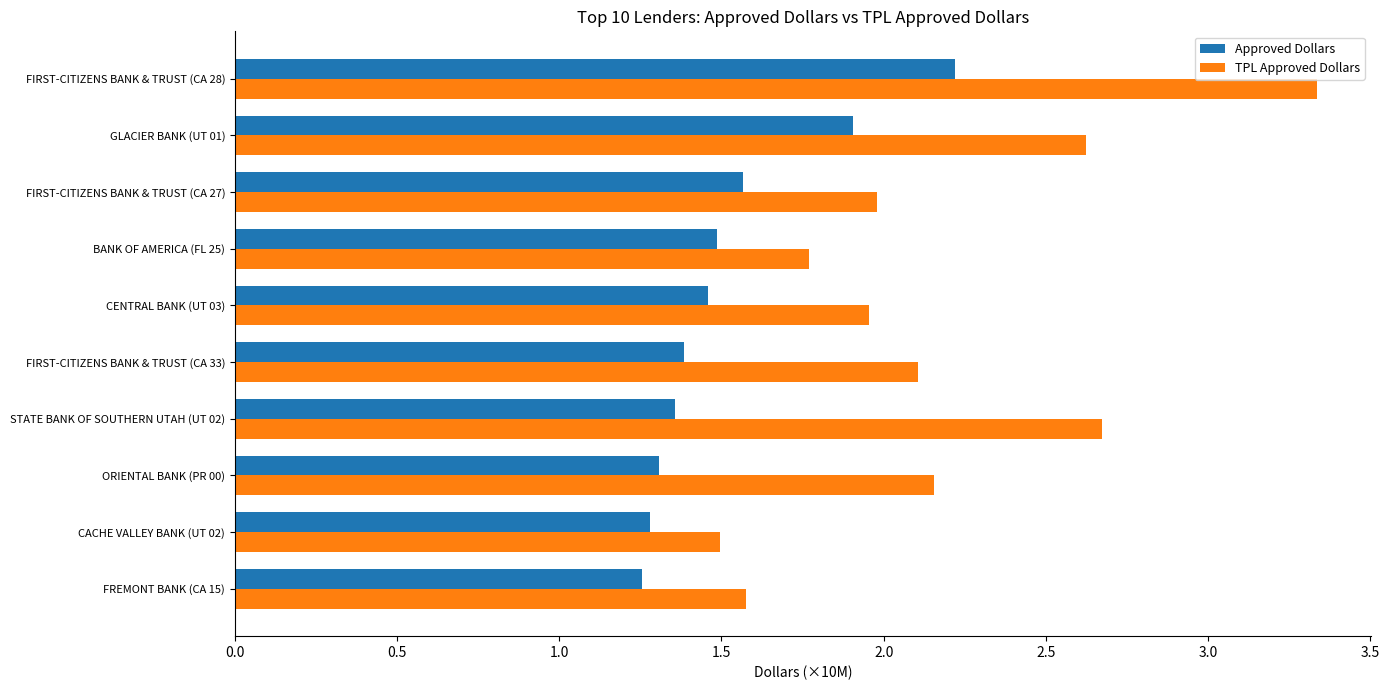

At which label does TPL Approved Dollars reach its peak?

FIRST-CITIZENS BANK & TRUST (CA 28)